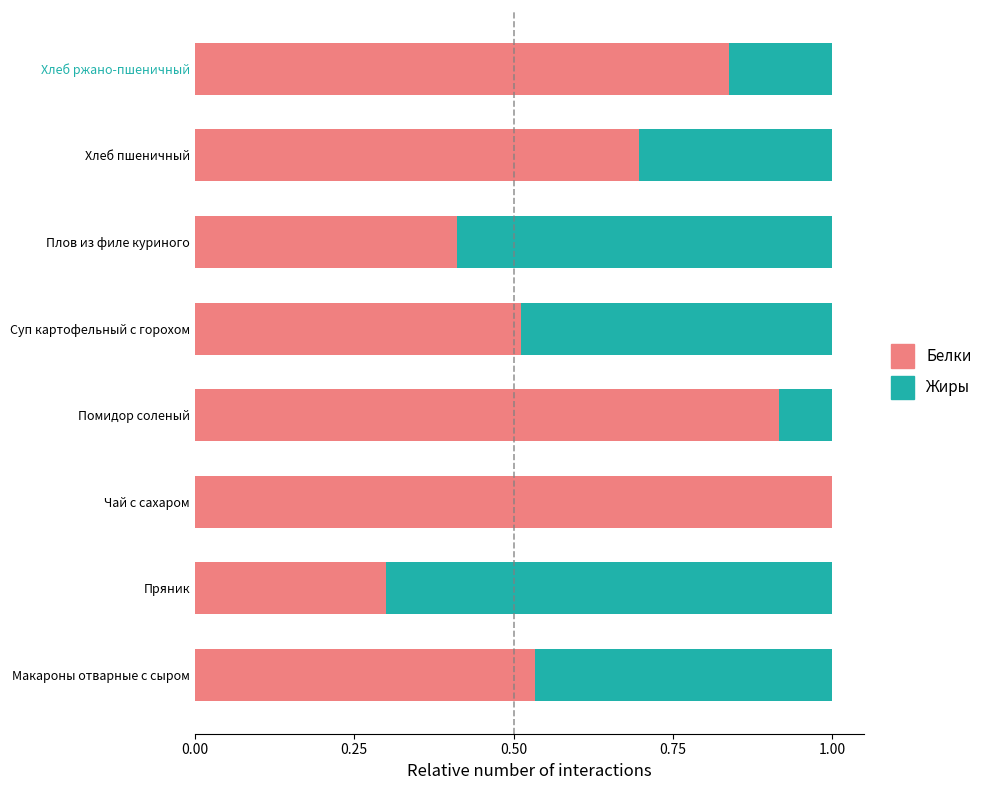

What is the maximum value for Белки?

1.0